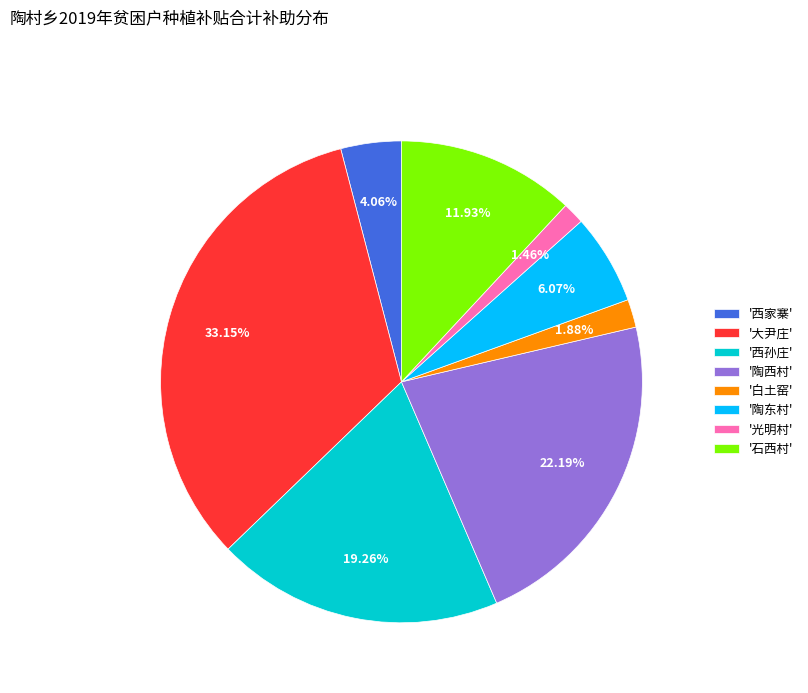

Count the number of slices in the pie.

8